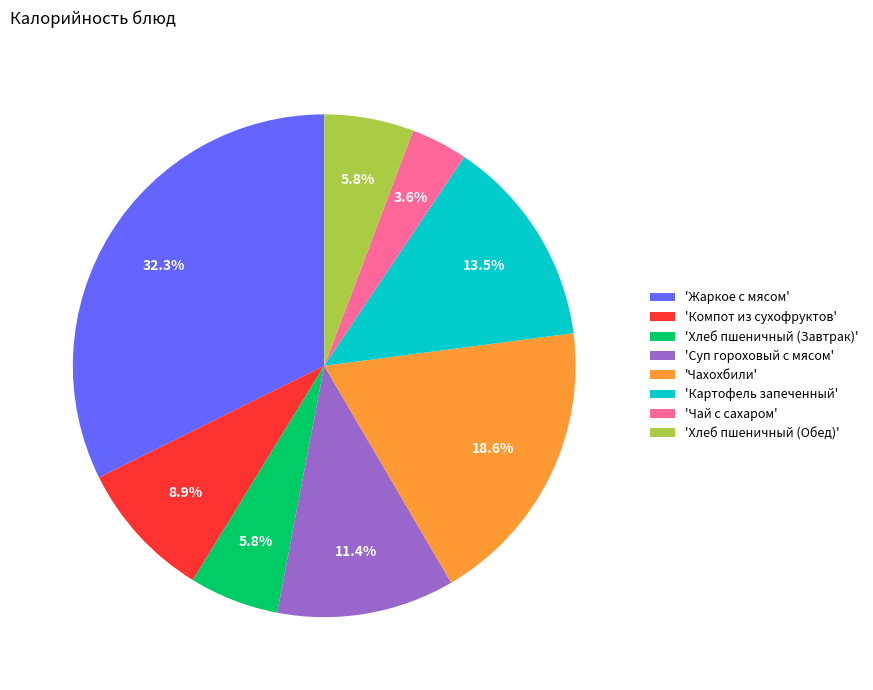

How many segments does this pie chart have?

8